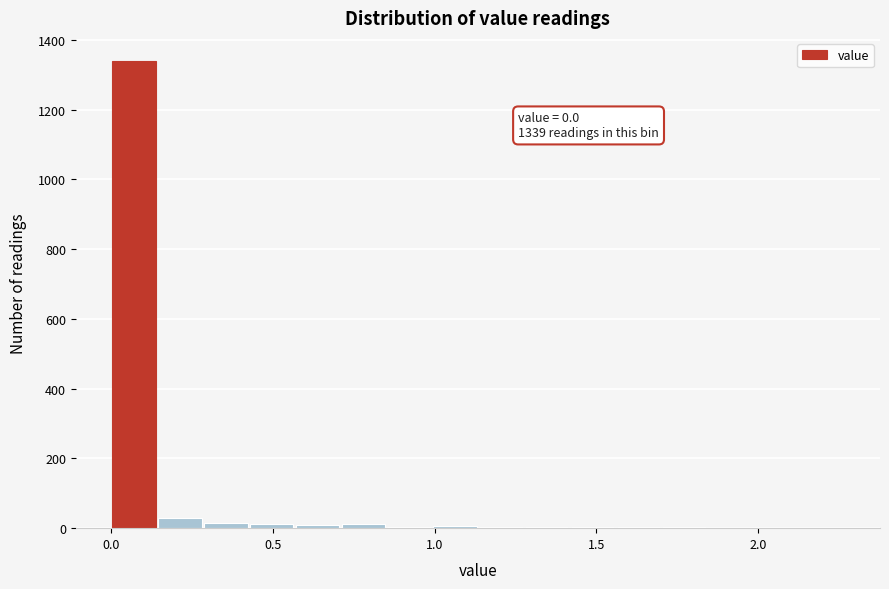

Around what value on the x-axis is the tallest bar? Give the approximate position of its centre, as read against the axis.

0.05